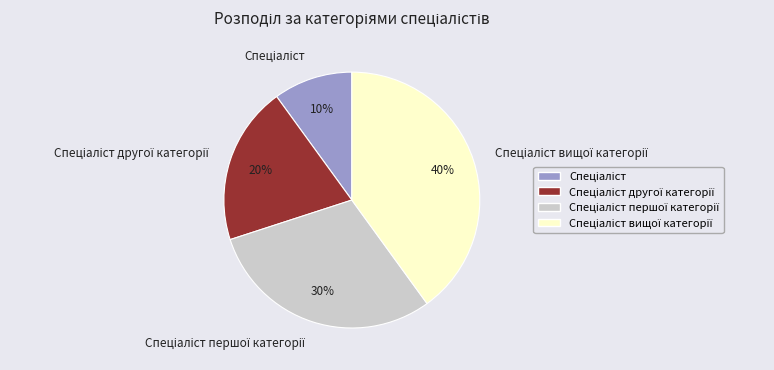

Does any single category account for the majority?

No